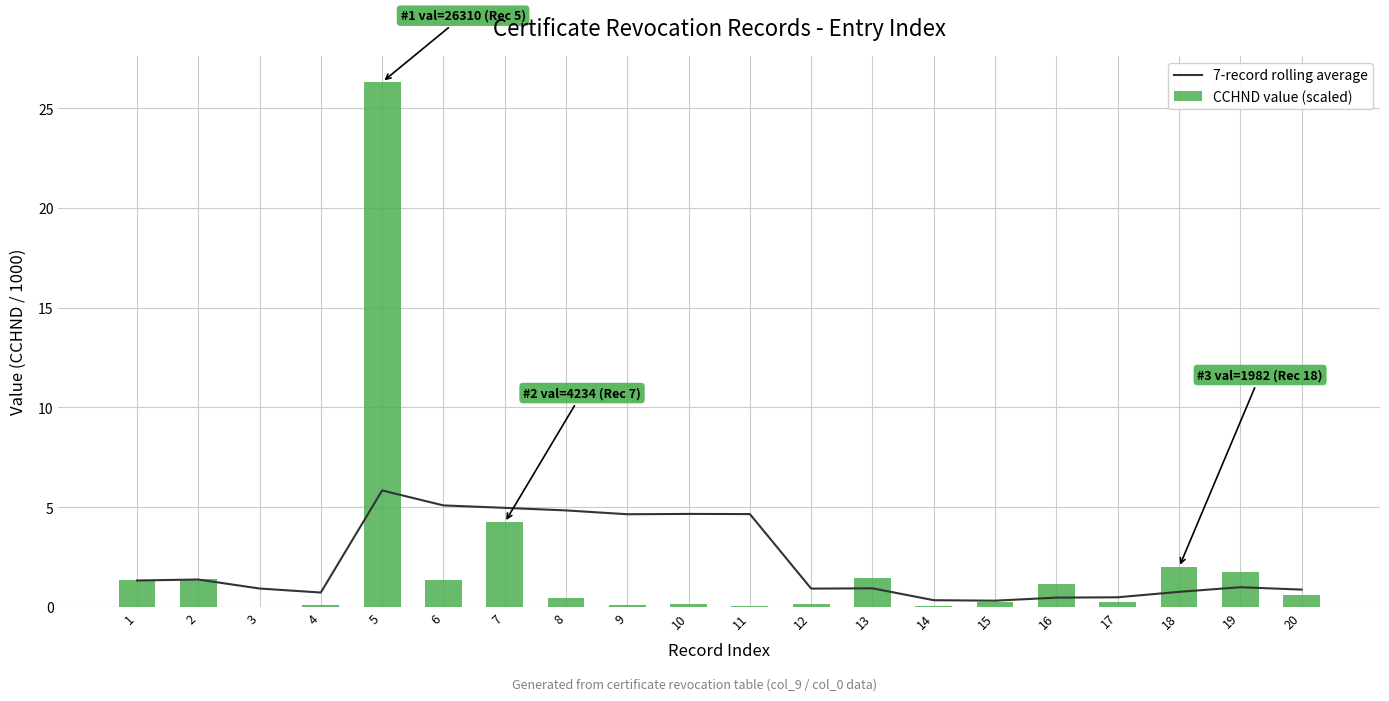

List the series in order of their peak value, lowest first.

7-record rolling average, CCHND value (scaled)